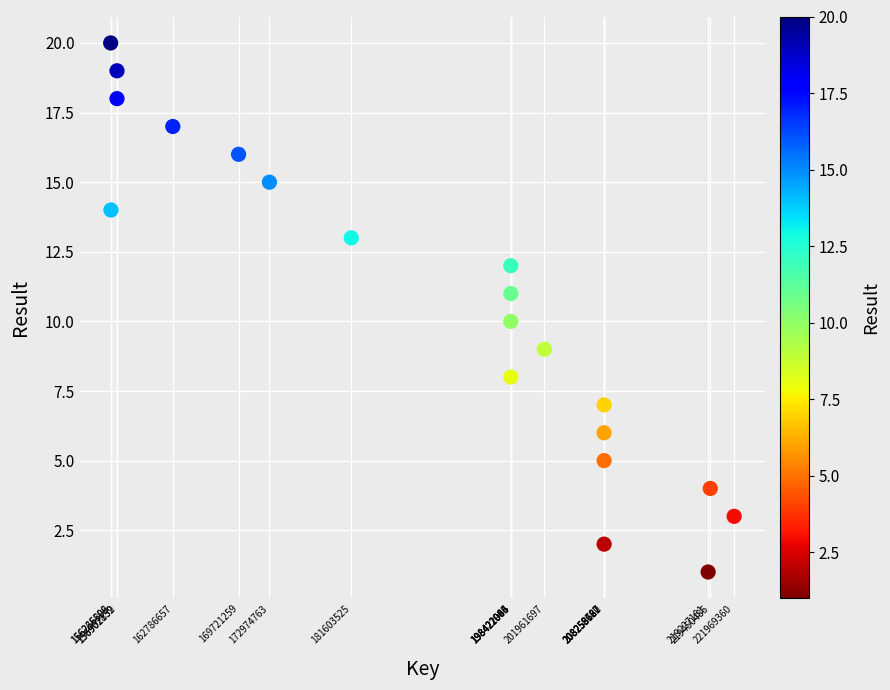

What is the range of Y values (max minus min)?

19